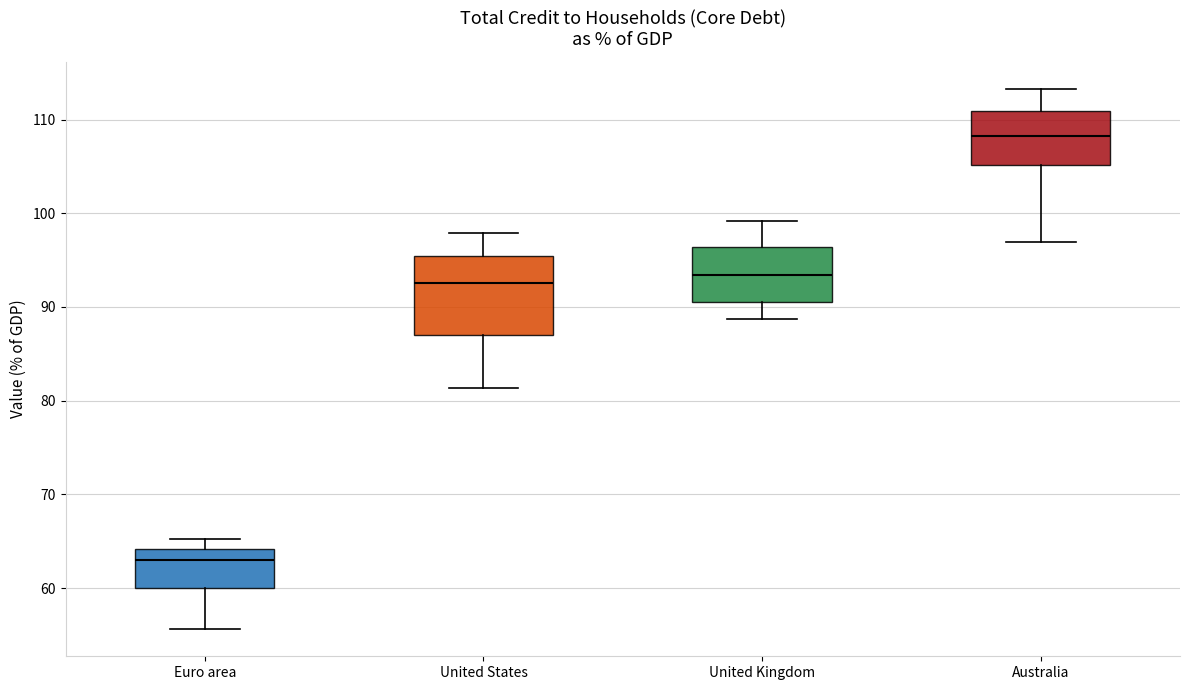

Reading left to right, transcribe this box plot: for each box, give where its median line is, the range the box spans, and where its two whiskers end, as read against the y-axis. The values are not printed on the chart, so give them approximately, as read against the axis.

Euro area: median 63, box 60 to 64, whiskers 56 to 65
United States: median 93, box 87 to 95, whiskers 81 to 98
United Kingdom: median 93, box 91 to 96, whiskers 89 to 99
Australia: median 108, box 105 to 111, whiskers 97 to 113